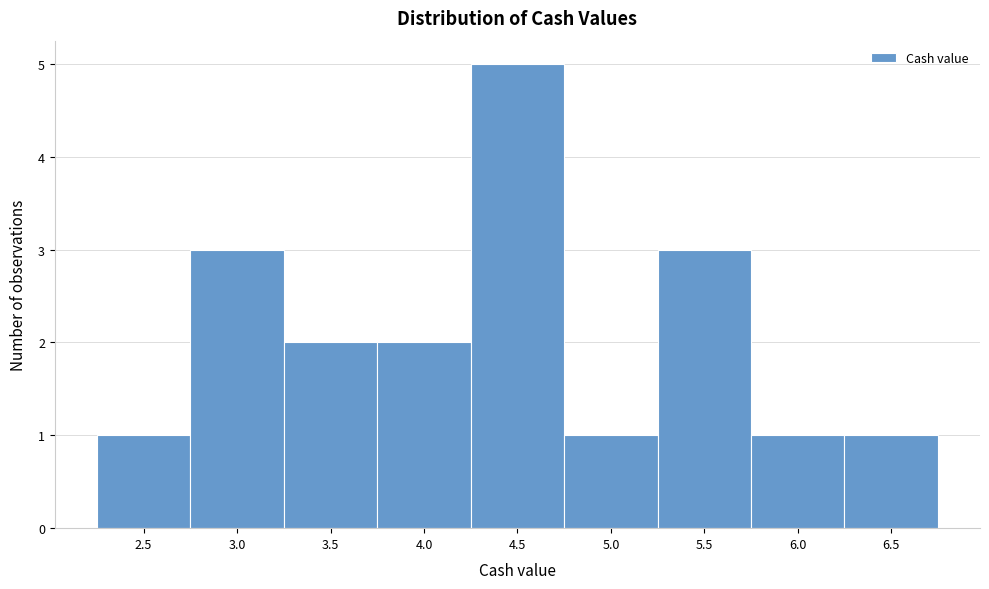

Reading left to right, extract all data points from this chart.

2.5=1	3.0=3	3.5=2	4.0=2	4.5=5	5.0=1	5.5=3	6.0=1	6.5=1